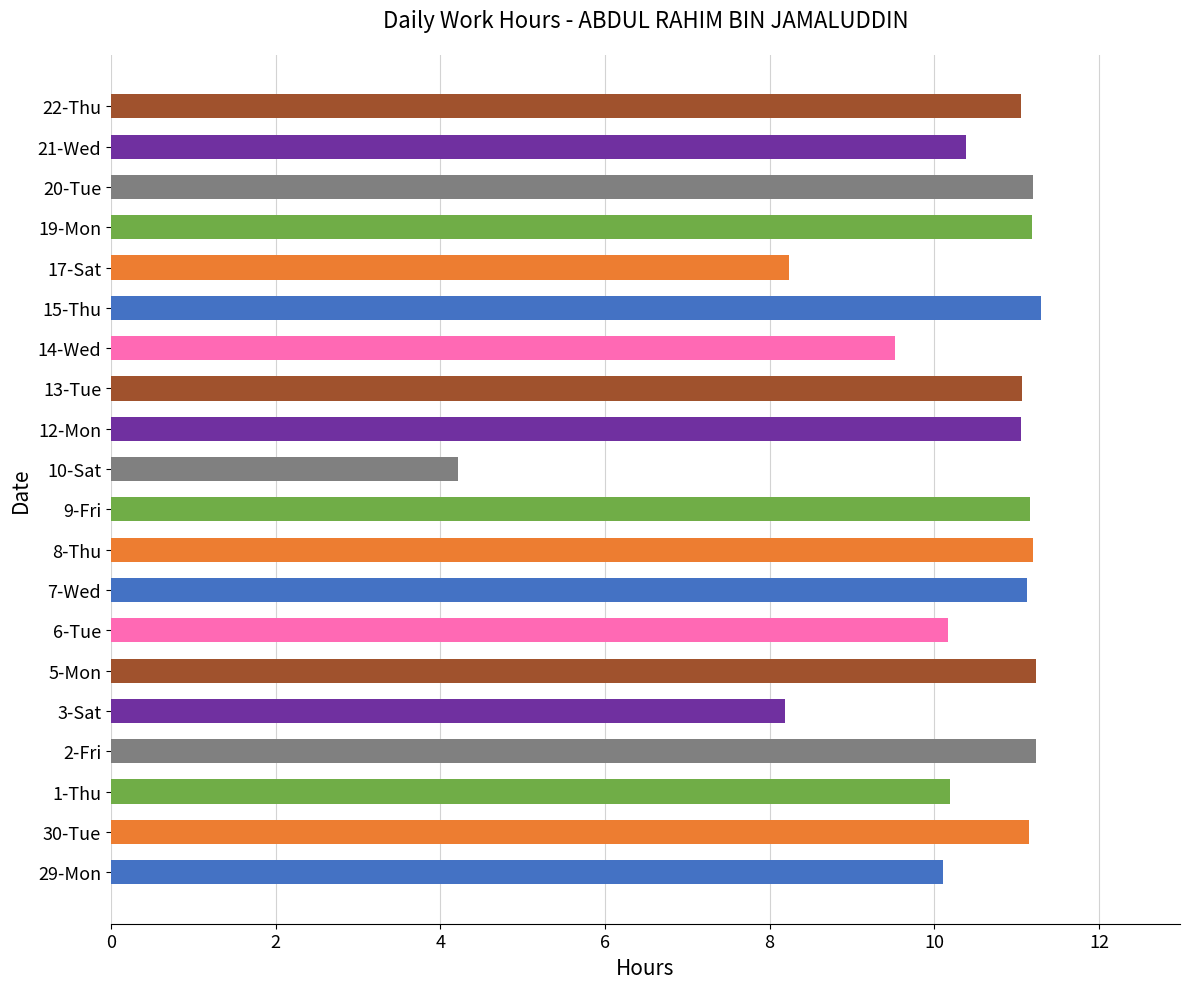

Approximately how many times larger is the value at 12-Mon compared to 21-Wed?

1.1